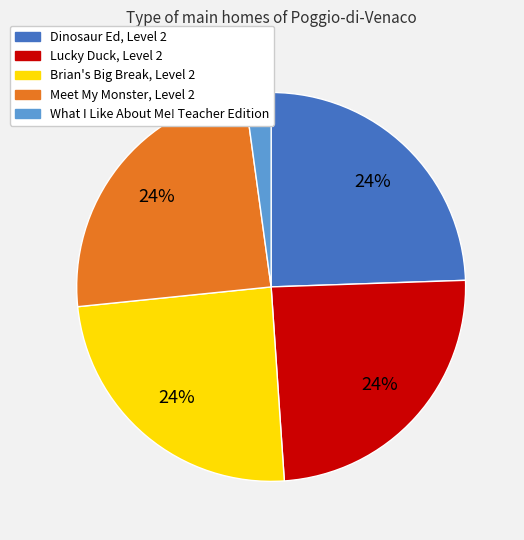

Does Meet My Monster, Level 2 represent more than half of the total?

No